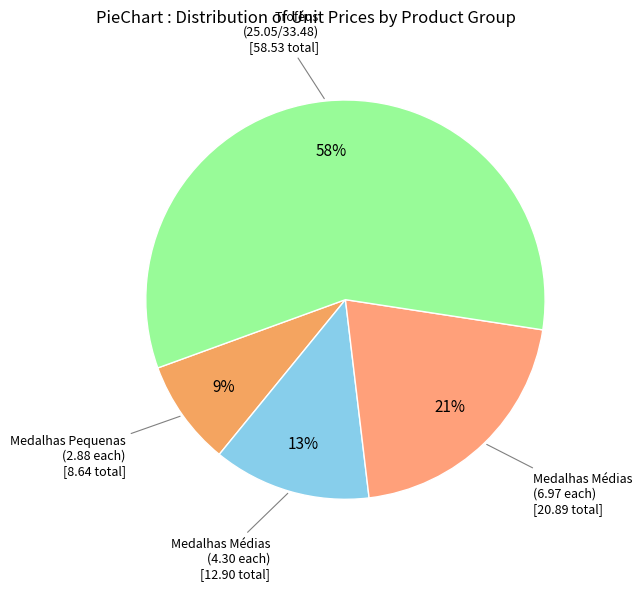

To the nearest percent, what is the difference between the largest and smallest slice percentages?

49%